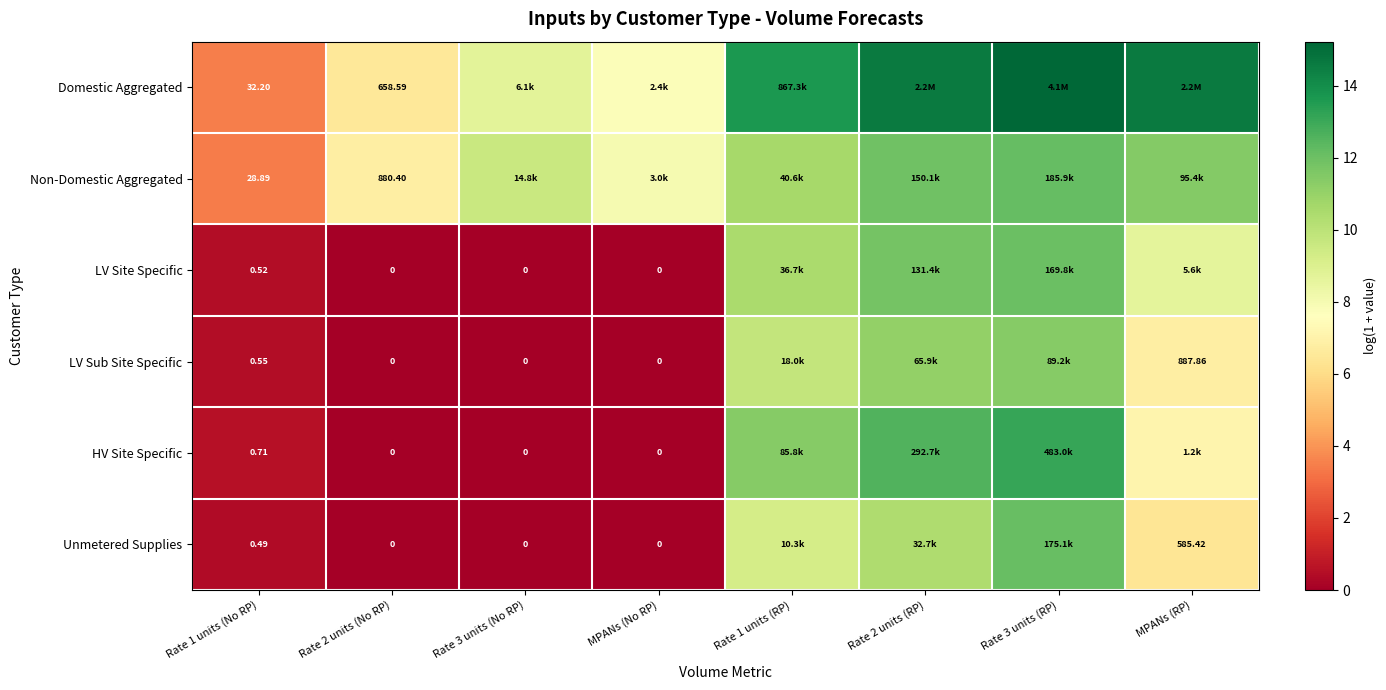

Is the value of LV Sub Site Specific at Rate 2 units (No RP) greater than the value of Domestic Aggregated at Rate 1 units (No RP)?

No